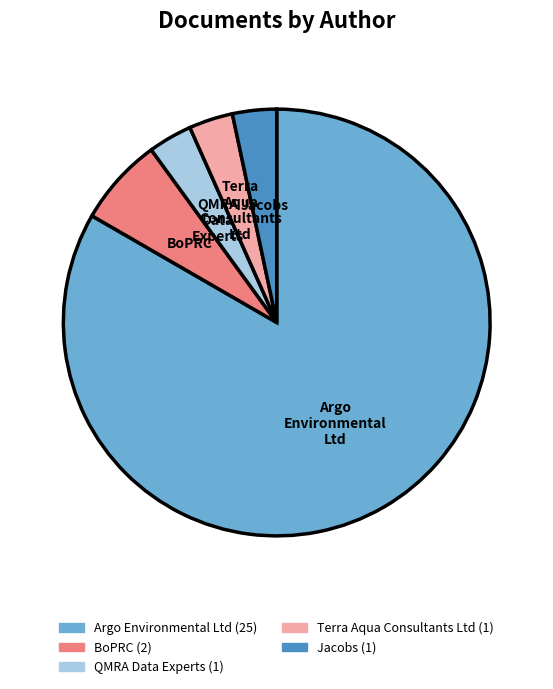

True or false: Terra Aqua Consultants Ltd accounts for 15% of the total.

False